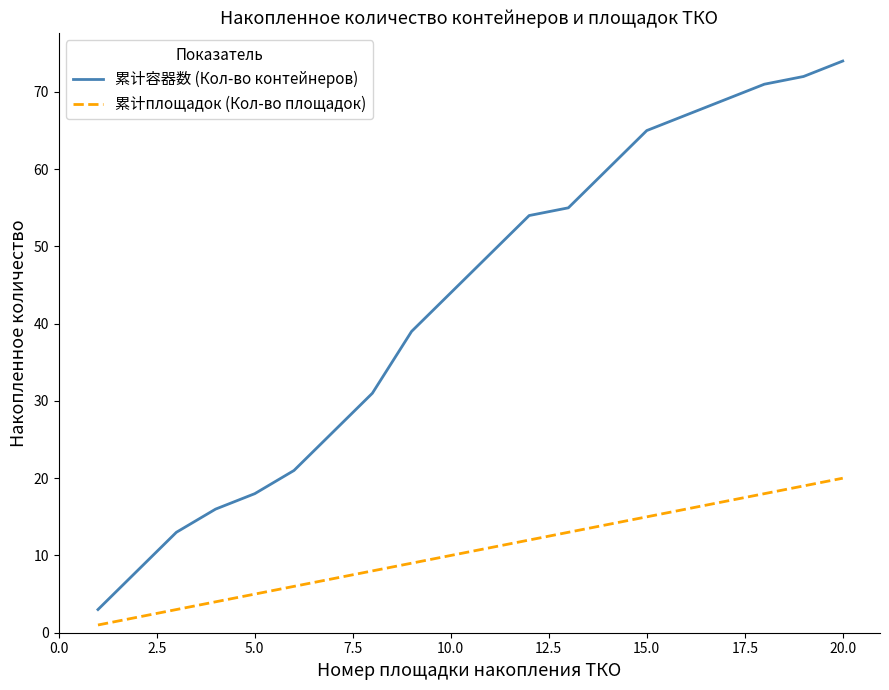

Reading left to right, list all the values displayed in this chart.

累计容器数 (Кол-во контейнеров): 3	8	13	16	18	21	26	31	39	44	49	54	55	60	65	67	69	71	72	74
累计площадок (Кол-во площадок): 1	2	3	4	5	6	7	8	9	10	11	12	13	14	15	16	17	18	19	20